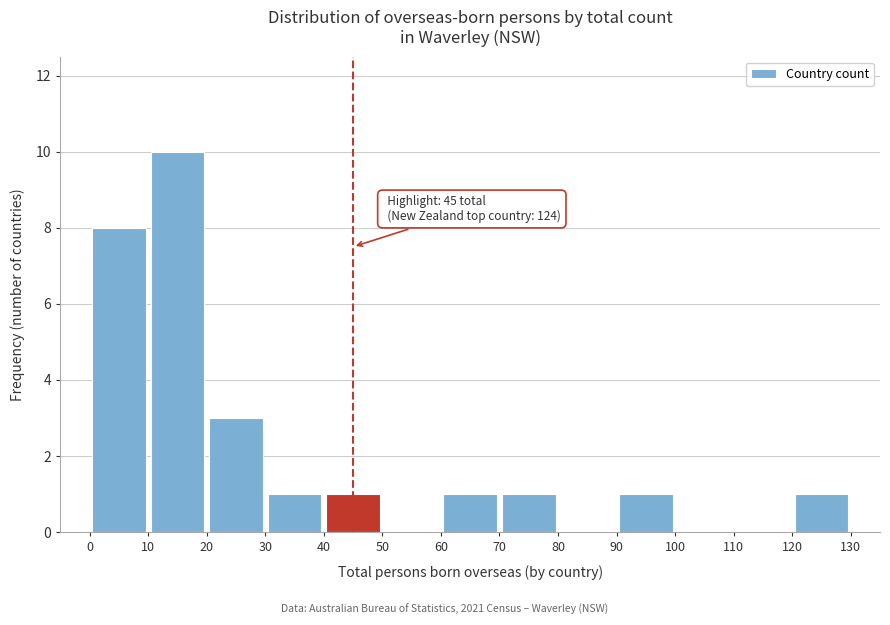

Which range on the x-axis has the tallest bar?

10 to 20